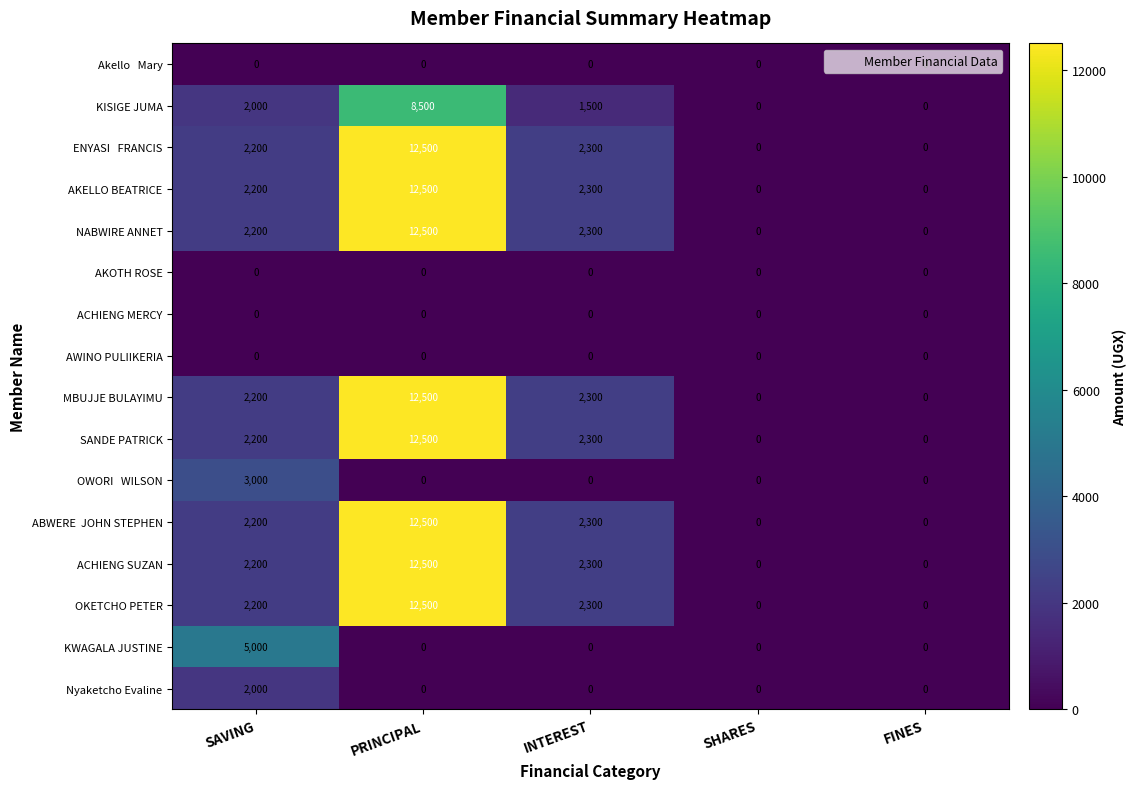

How many distinct data groups are displayed?

16